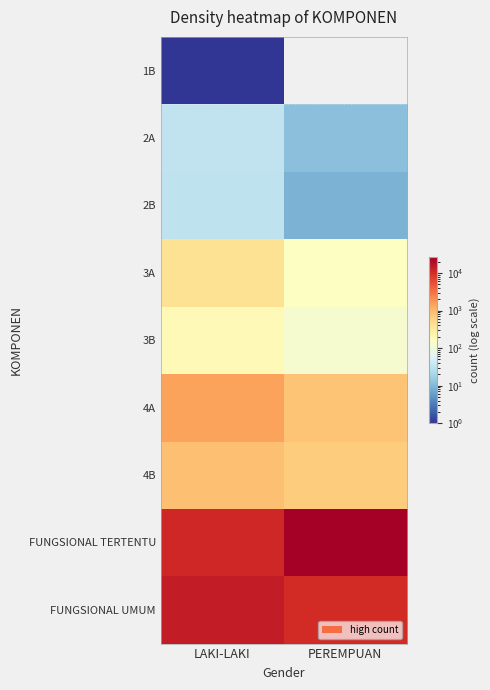

Which series has the largest range (max minus min)?

FUNGSIONAL TERTENTU